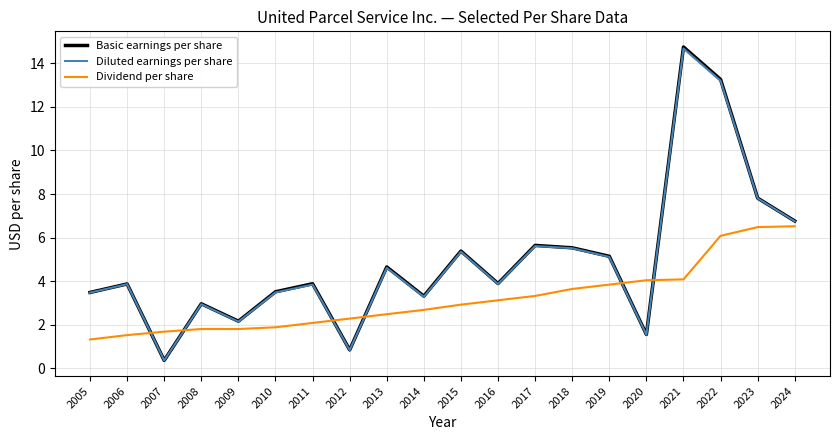

True or false: Diluted earnings per share has a value of 0.4 at 2007.

True